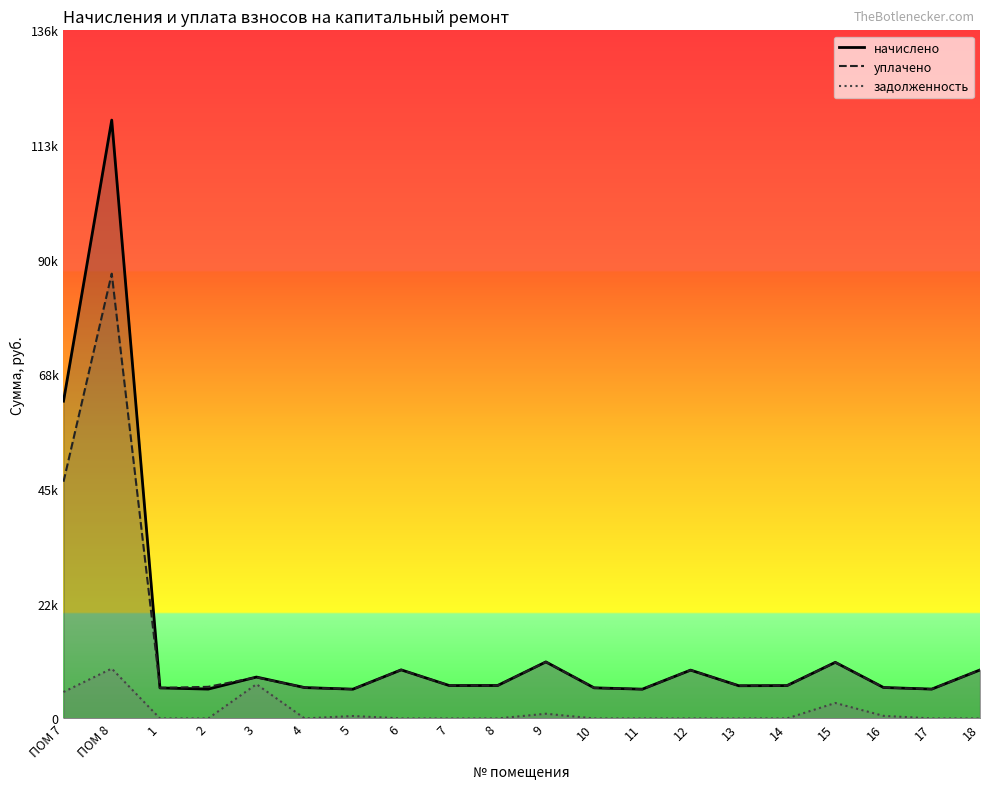

What is the value of the начислено point at the 7th from the left?

5796.0